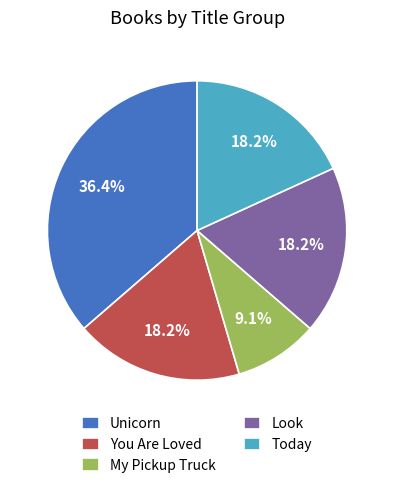

What percentage is the My Pickup Truck slice, to the nearest percent?

9%